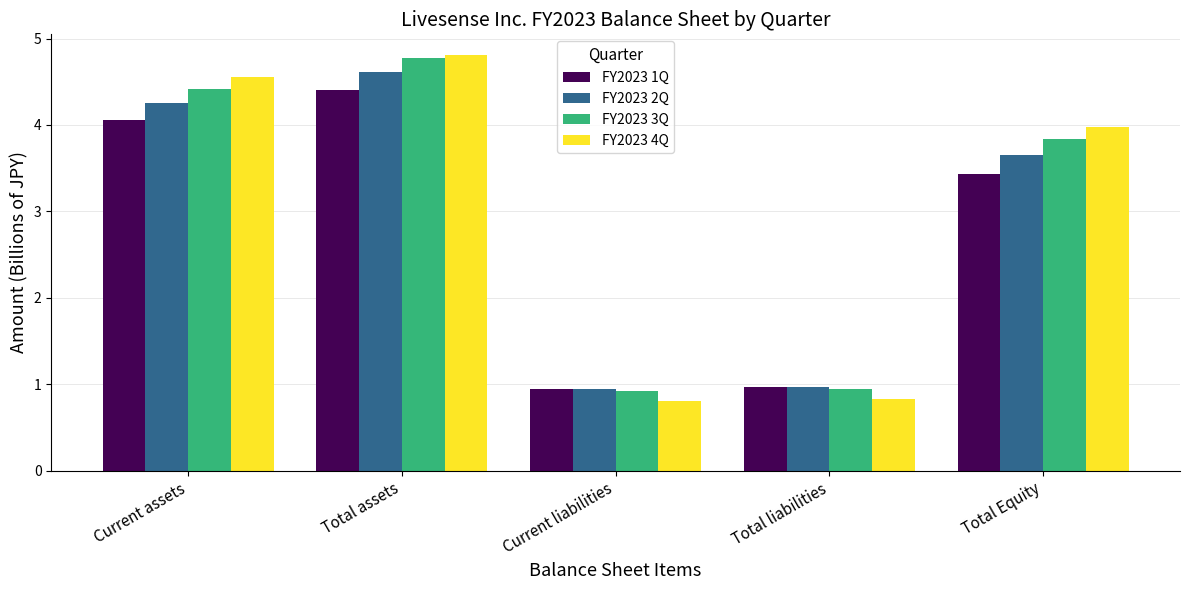

What is the value of the FY2023 3Q bar at the 2nd from the left?

4.8